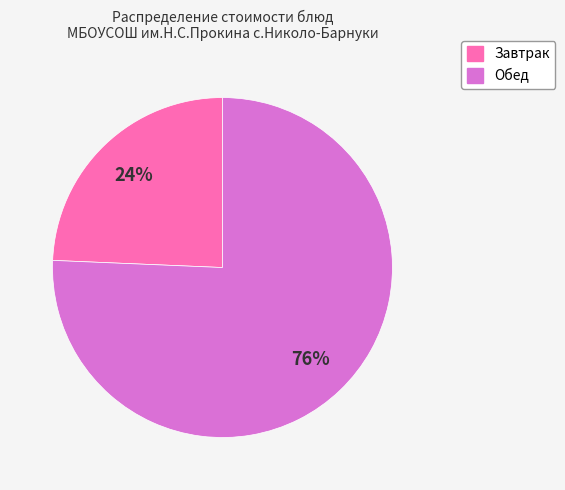

Is there any slice that represents more than half of the pie?

Yes